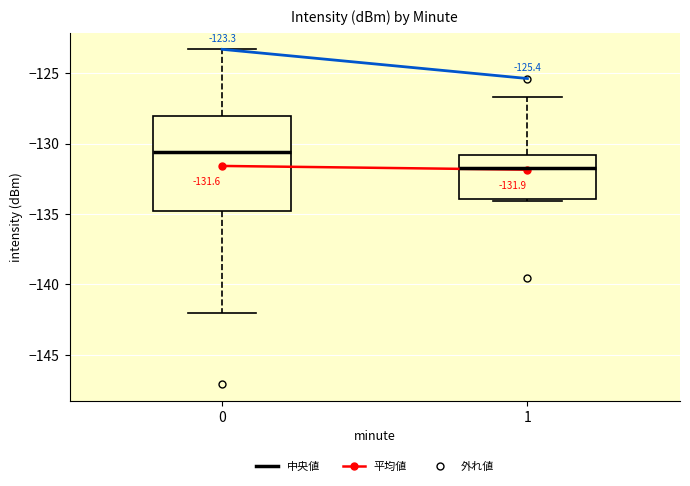

Which box has the highest median line?

0